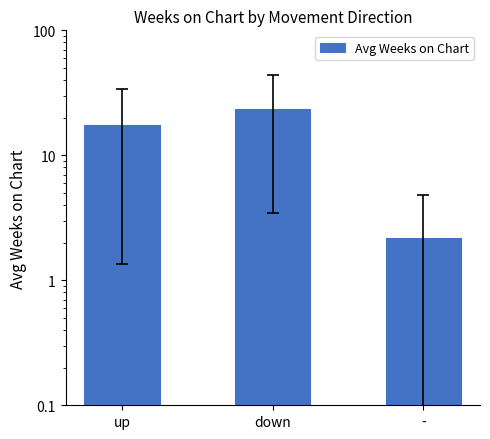

What is the average value?

14.4